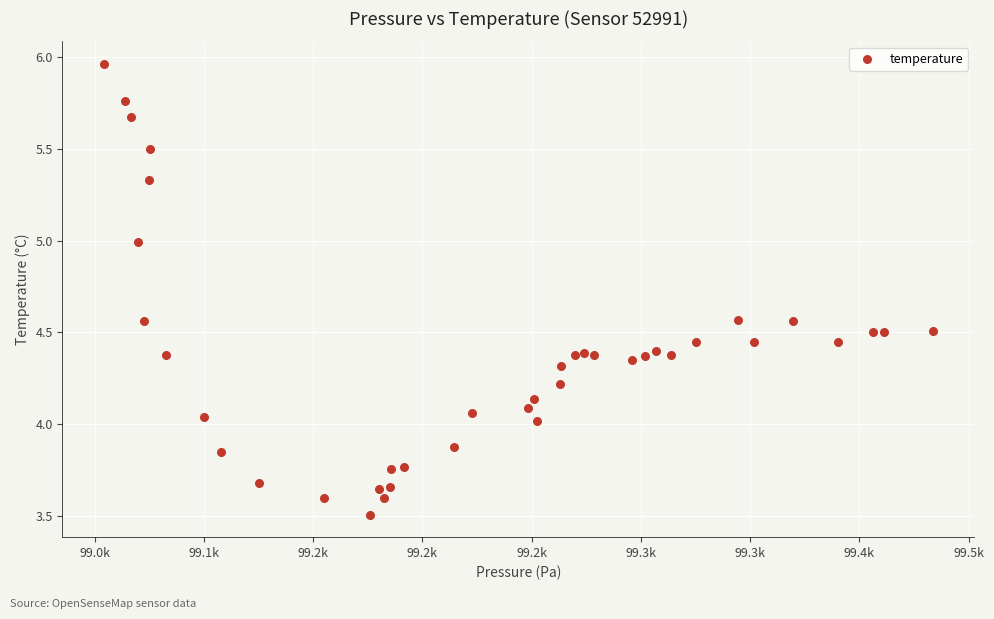

What is the range of X values (max minus min)?

379.4